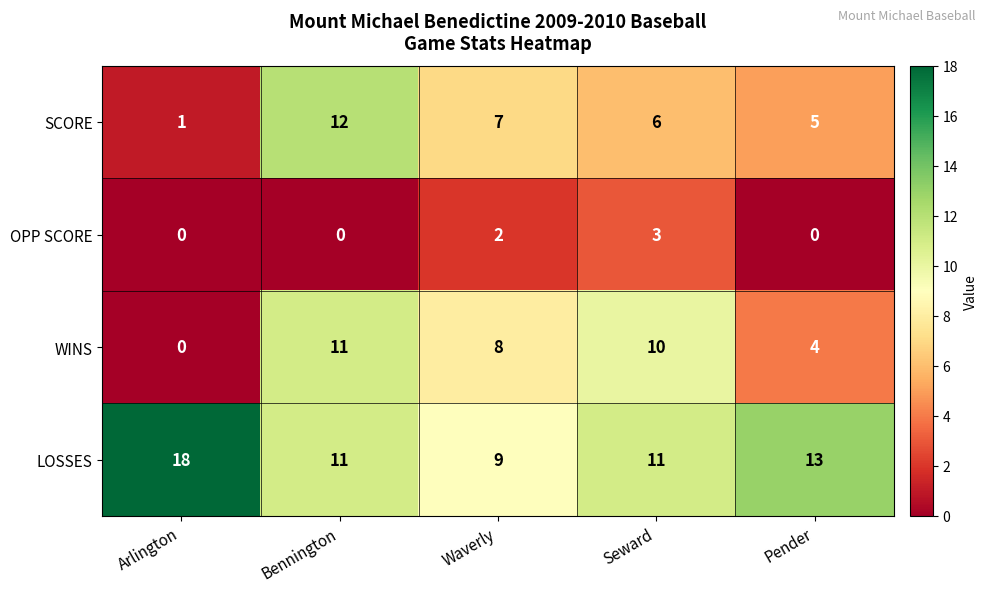

How many data points does each series have?

5